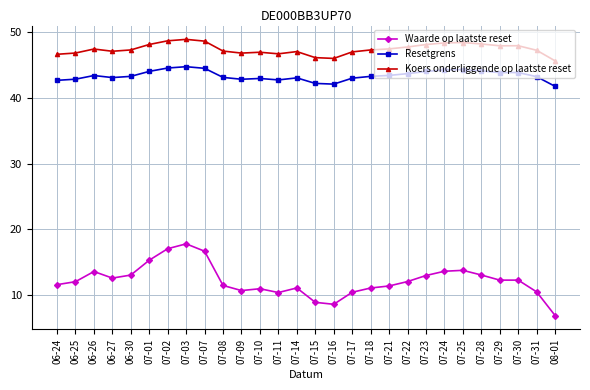

What is the sum of the Resetgrens values at 07-07 and 06-27?

87.6